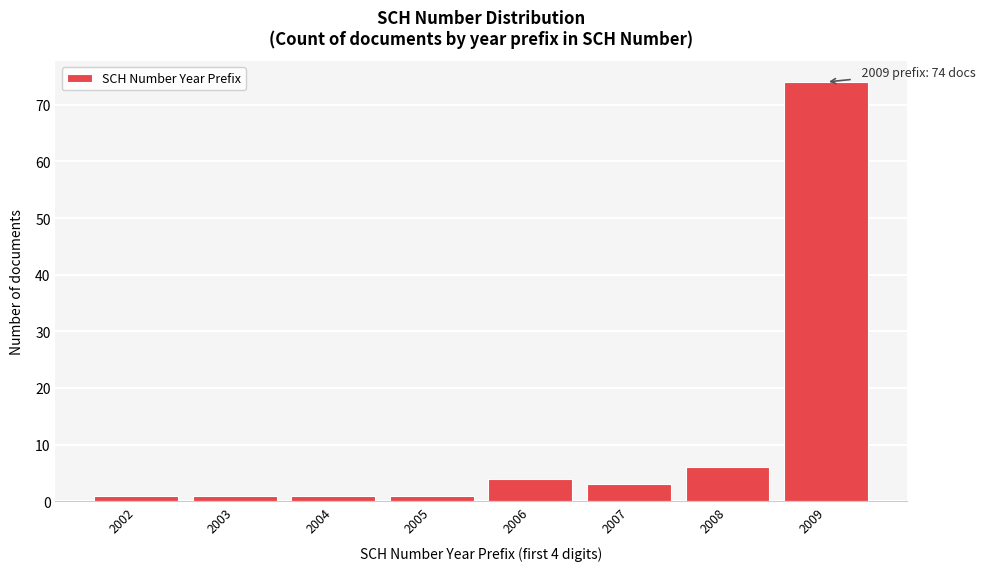

Reading left to right, what are all the values shown in this chart?

2002=1	2003=1	2004=1	2005=1	2006=4	2007=3	2008=6	2009=74